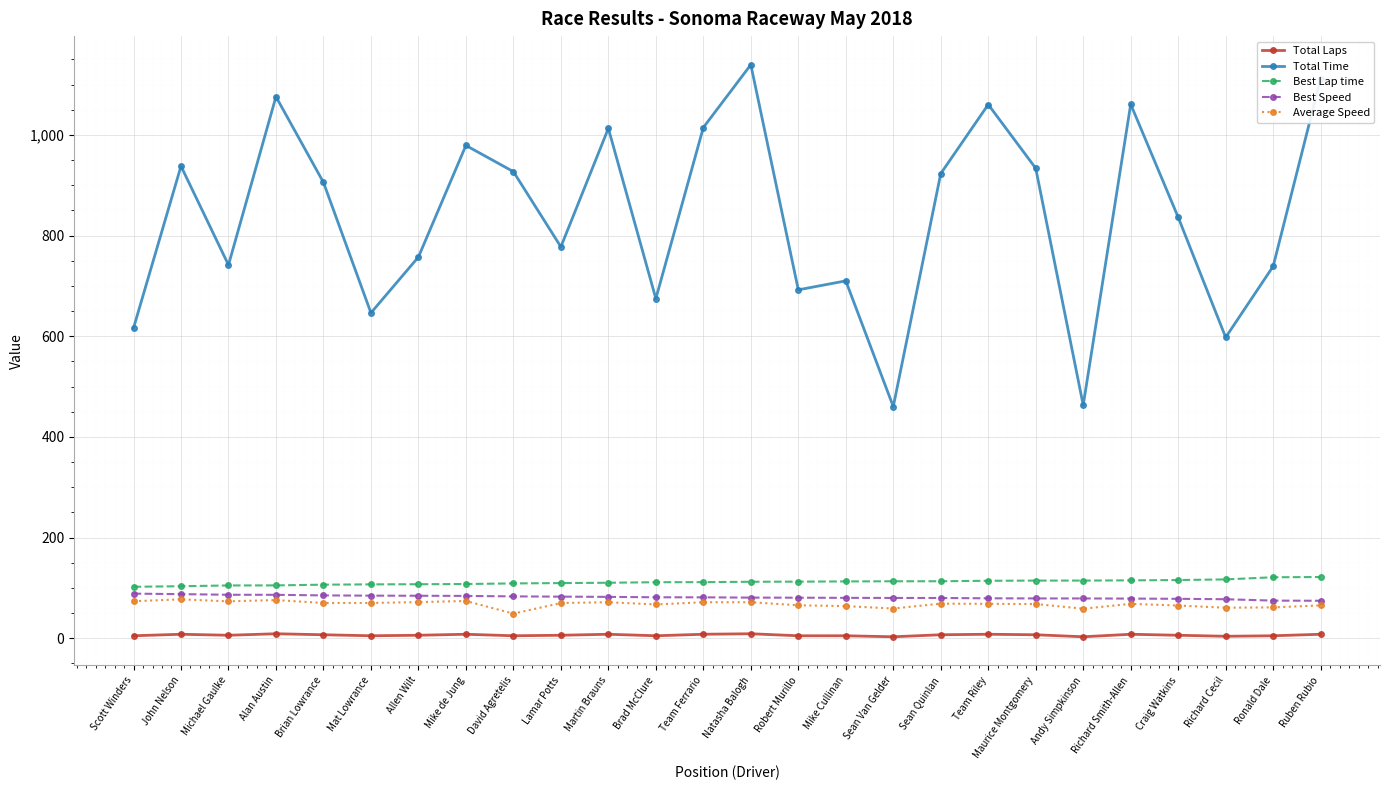

True or false: Total Laps has more than 1 points higher than both neighbors.

True